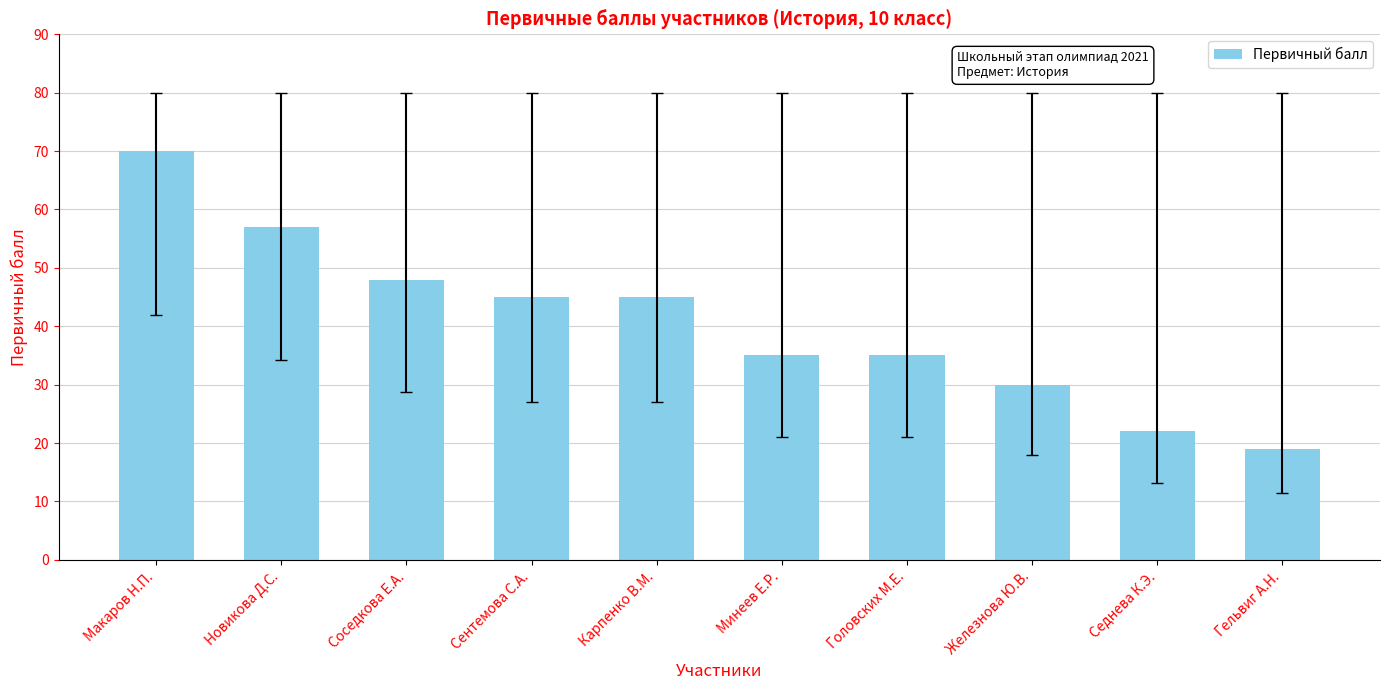

The chart shows a value of 45 at Сентемова С.А.. True or false?

True